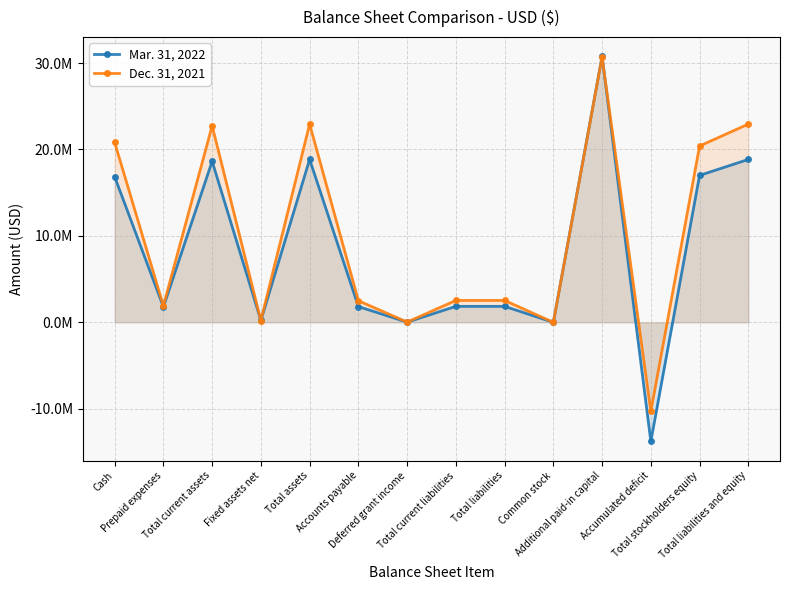

Is the value of Mar. 31, 2022 at Accumulated deficit greater than the value of Dec. 31, 2021 at Additional paid-in capital?

No